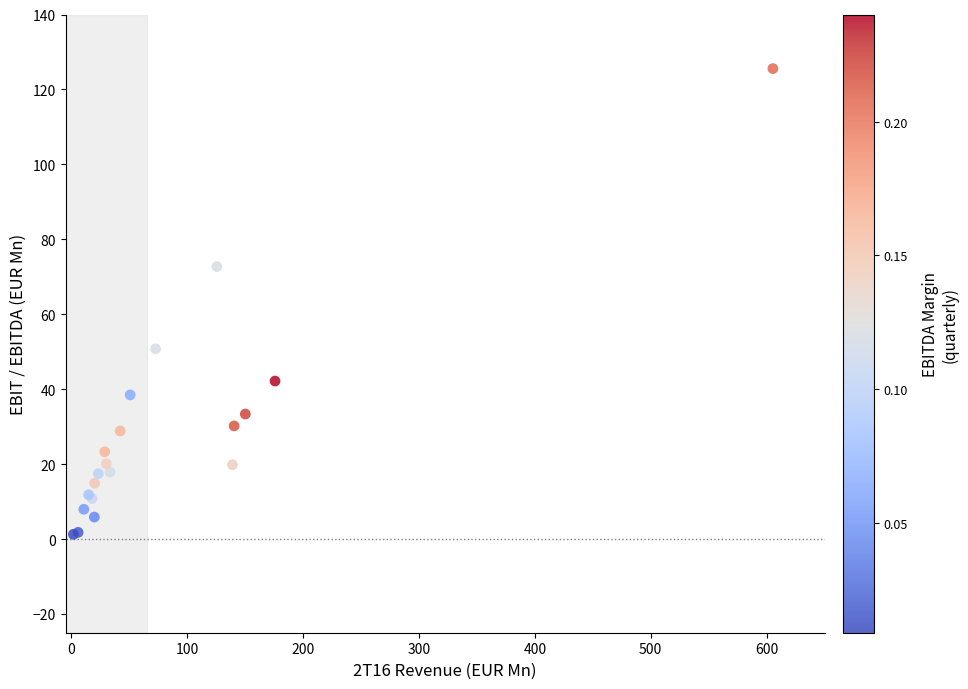

What Y value in the scatter plot is closest to 63?

72.7